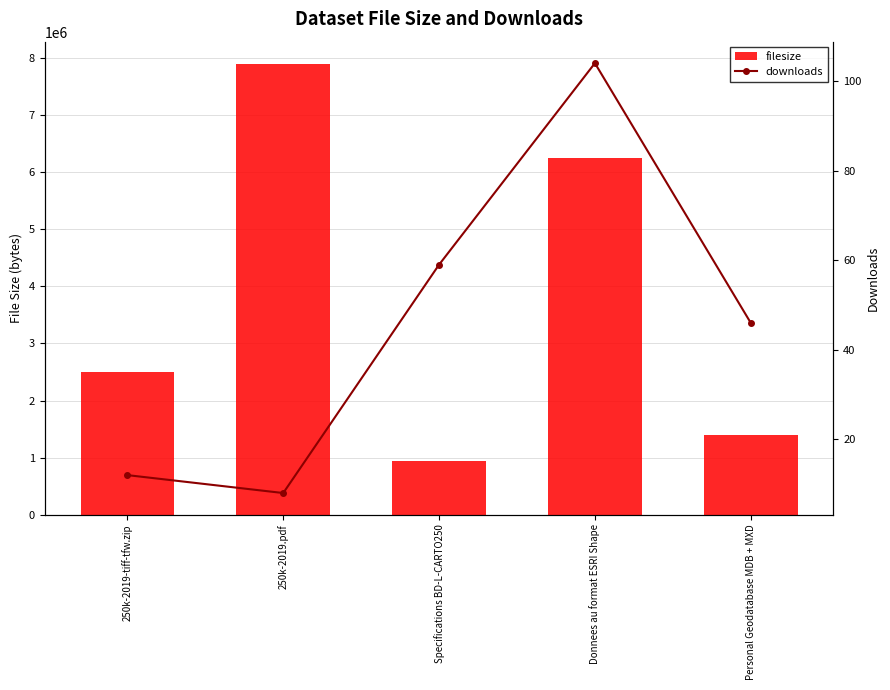

Reading left to right, what are all the values shown in this chart?

filesize: 2494768	7899188	944961	6260216	1402917
downloads: 12	8	59	104	46